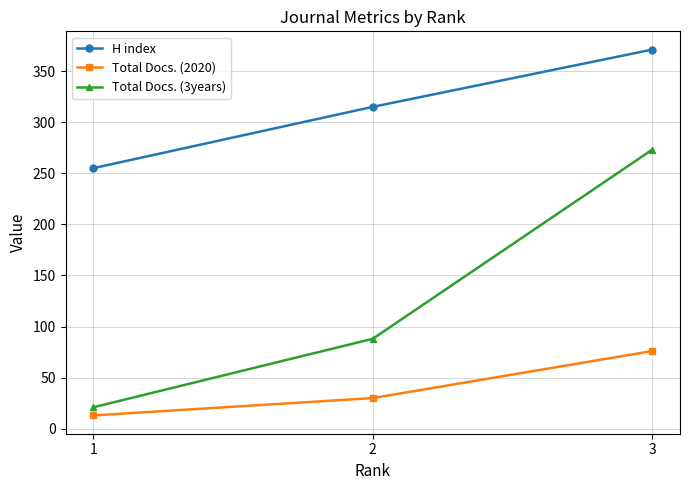

At which label is H index closest to 313?

2